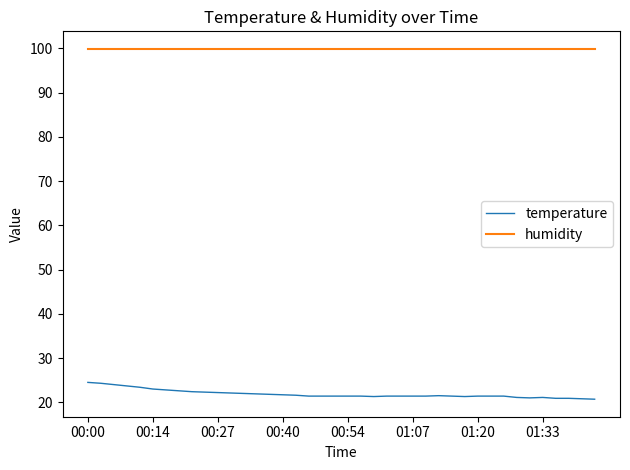

True or false: humidity and temperature intersect in this chart.

False